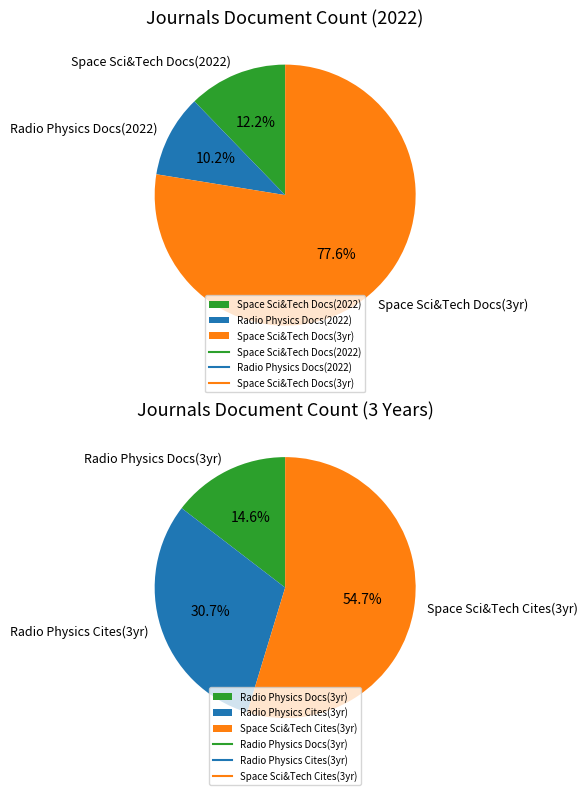

What percentage do 2 and 1 together represent?

84.6%